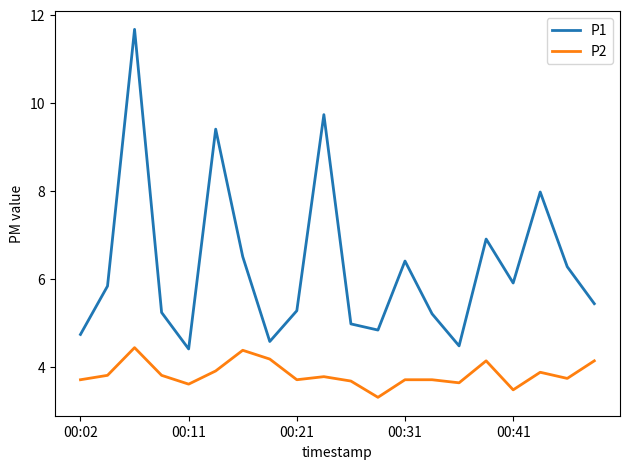

True or false: P2 has more than 2 interior local peaks.

True